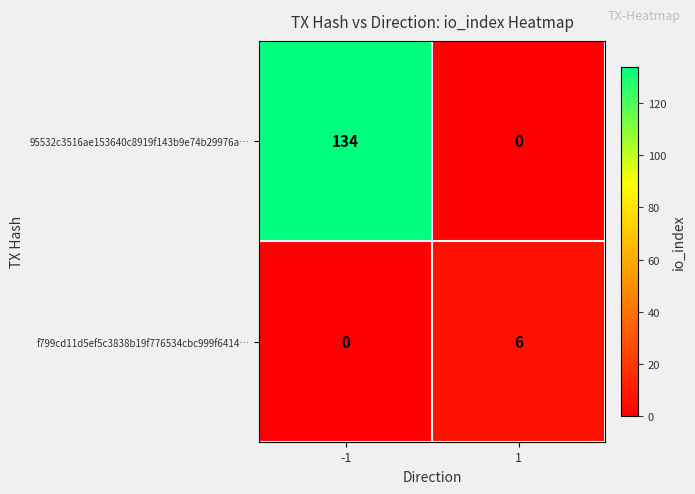

What is the sum of all 95532c3516ae153640c8919f143b9e74b29976a… values?

134